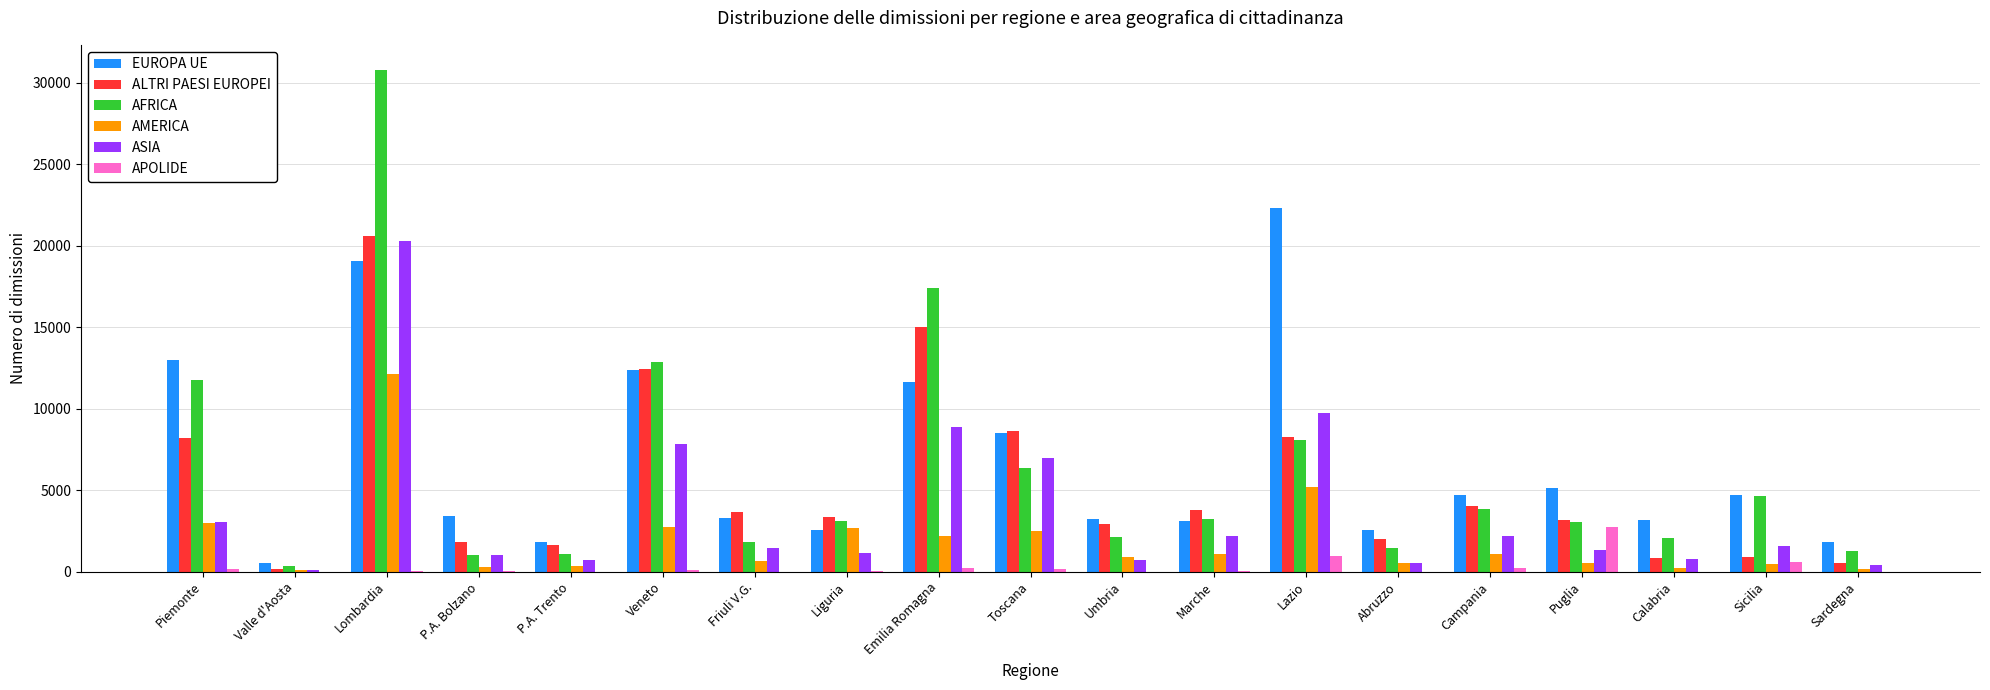

True or false: APOLIDE has a value of 46 at P.A. Bolzano.

True